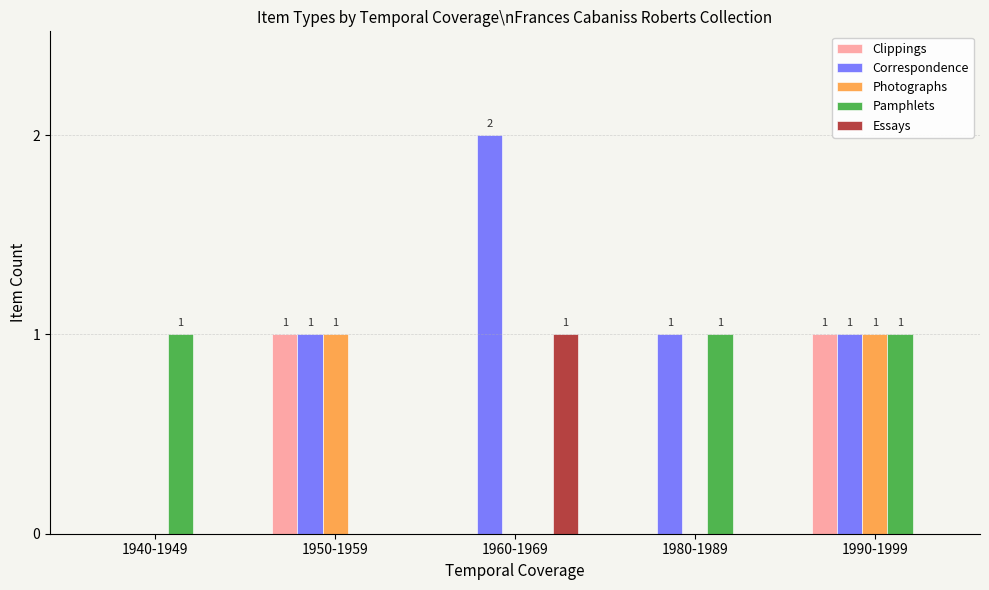

Which series has the largest total across all categories?

Correspondence